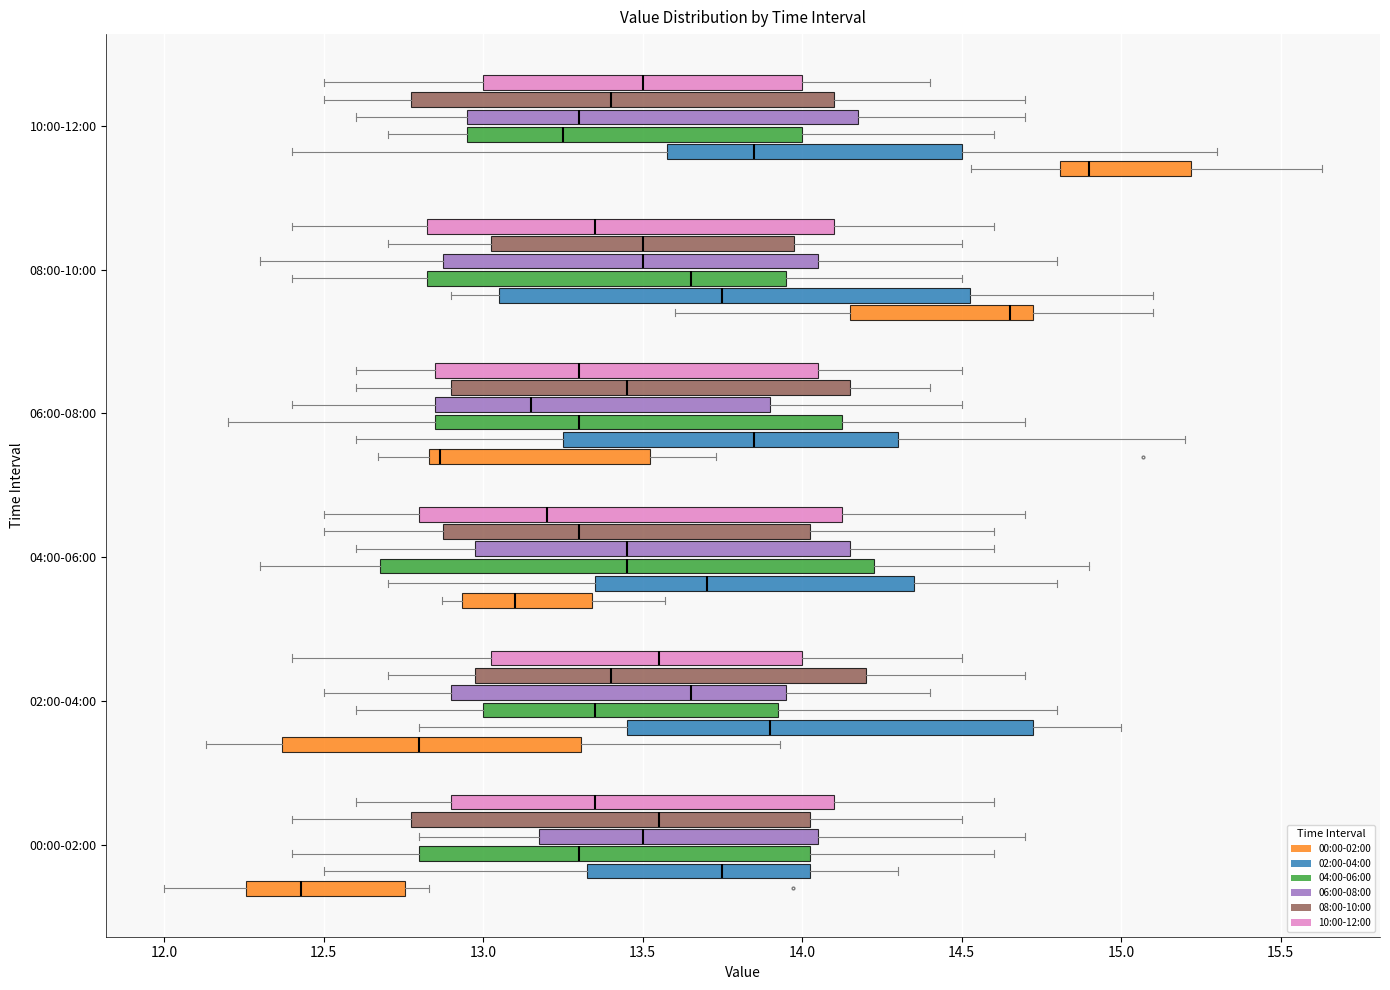

Comparing the boxes themselves (not the whiskers), which one is the widest?

04:00-06:00 (04:00-06:00)